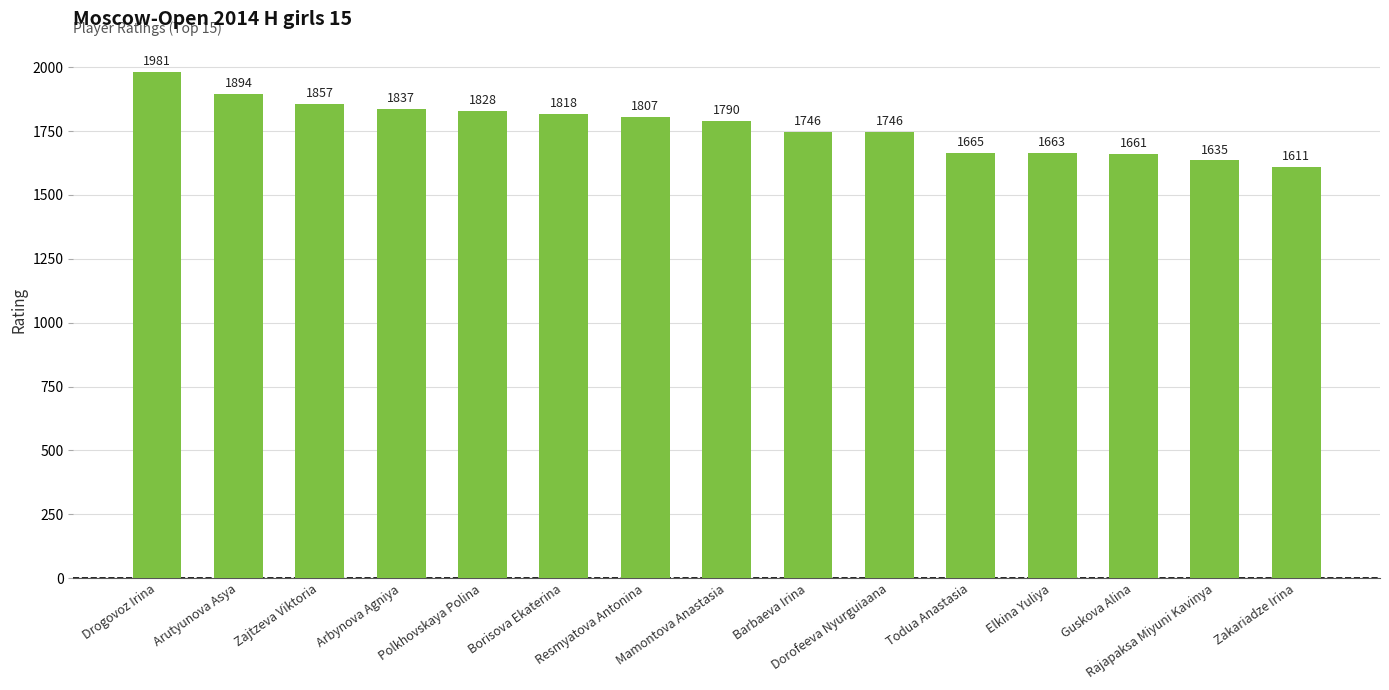

What is the label of the 10th bar from the left?

Dorofeeva Nyurguiaana